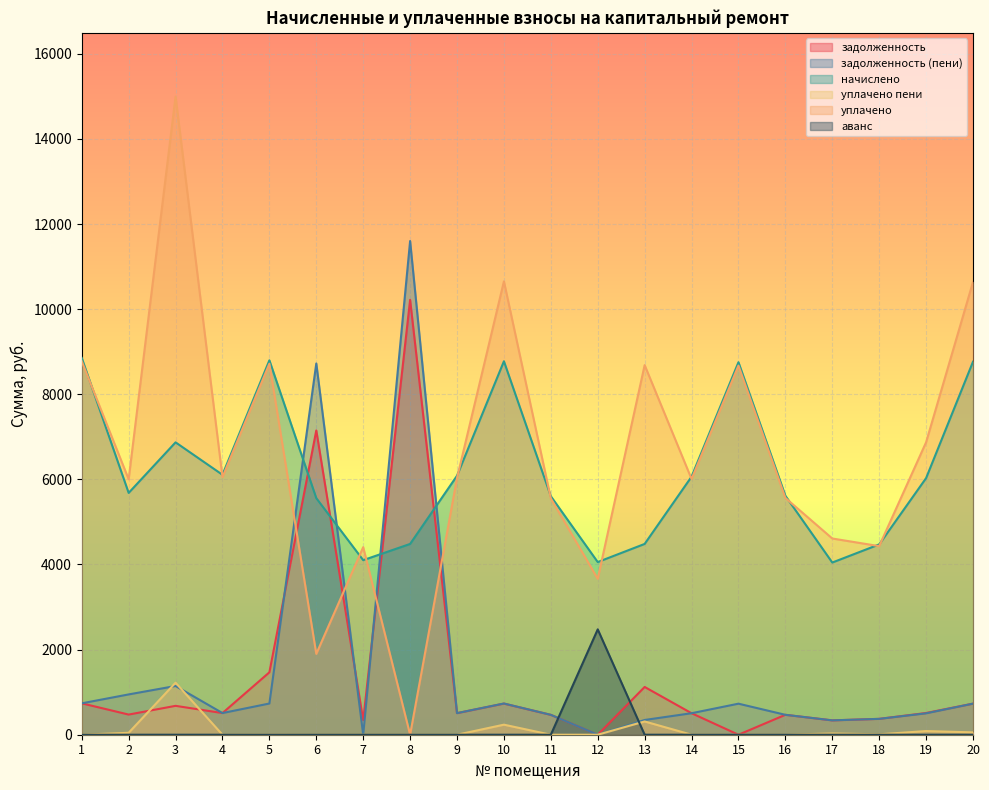

Reading left to right, extract all data points from this chart.

задолженность: 1=737.9	2=473.5	3=678.6	4=509.0	5=1466.4	6=7150.3	7=341.8	8=10219.0	9=507.2	10=731.3	11=467.0	12=0.0	13=1122.2	14=505.3	15=0.0	16=467.9	17=337.2	18=372.7	19=510.6	20=730.4
задолженность (пени): 1=737.9	2=947.1	3=1145.1	4=509.0	5=733.2	6=8723.7	7=0.0	8=11601.1	9=507.2	10=733.6	11=467.0	12=0.0	13=346.2	14=505.3	15=729.5	16=467.9	17=337.2	18=372.7	19=503.0	20=730.4
начислено: 1=8854.3	2=5682.5	3=6870.5	4=6108.4	5=8798.3	6=5559.1	7=4102.1	8=4483.2	9=6085.9	10=8775.8	11=5604.0	12=4057.3	13=4483.2	14=6063.5	15=8753.4	16=5615.2	17=4046.0	18=4472.0	19=6029.9	20=8764.7
уплачено пени: 1=0.0	2=45.7	3=1222.4	4=0.0	5=2.3	6=0.0	7=0.0	8=0.0	9=0.0	10=236.2	11=0.0	12=0.0	13=311.7	14=0.7	15=0.0	16=0.0	17=29.7	18=9.7	19=86.0	20=55.1
уплачено: 1=8774.5	2=6002.4	3=14994.0	4=6053.3	5=8719.0	6=1900.0	7=4407.0	8=0.0	9=6031.1	10=10653.5	11=5553.5	12=3664.2	13=8685.1	14=6008.8	15=8674.5	16=5564.6	17=4611.0	18=4431.7	19=6871.8	20=10639.9
аванс: 1=0.0	2=0.0	3=0.0	4=0.0	5=0.0	6=0.0	7=0.0	8=0.0	9=0.0	10=0.0	11=0.0	12=2476.0	13=0.0	14=0.0	15=0.0	16=0.0	17=0.0	18=0.0	19=0.0	20=0.0